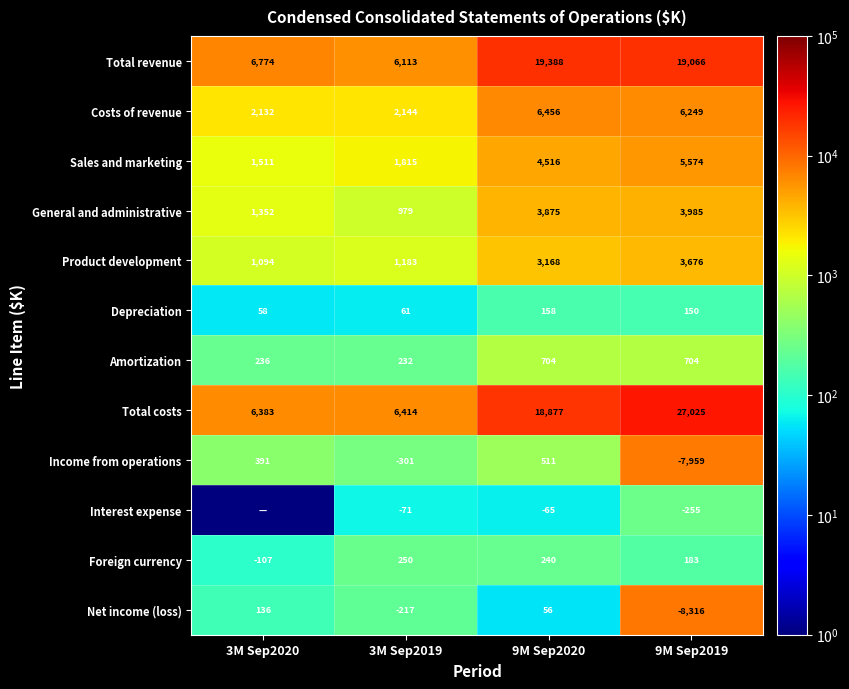

Between 3M Sep2020 and 9M Sep2019, which is larger?

9M Sep2019